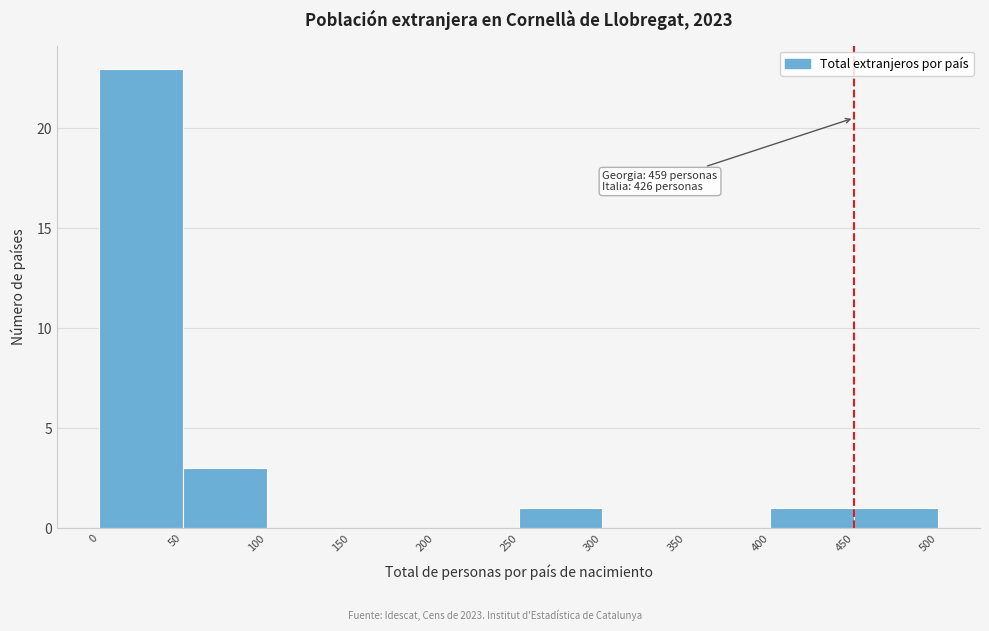

Which range on the x-axis has the tallest bar?

0 to 50